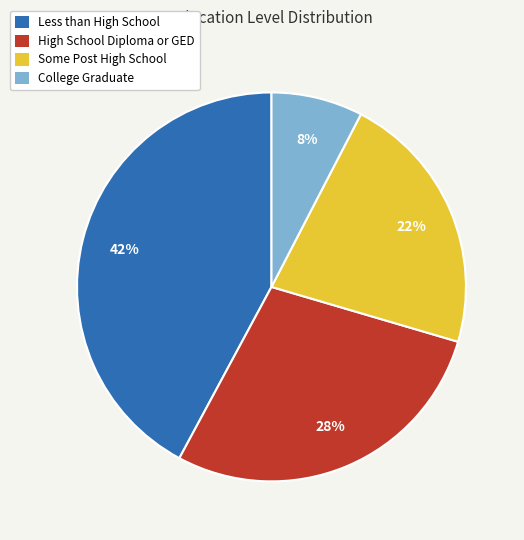

What is the largest slice in the pie chart?

Less than High School